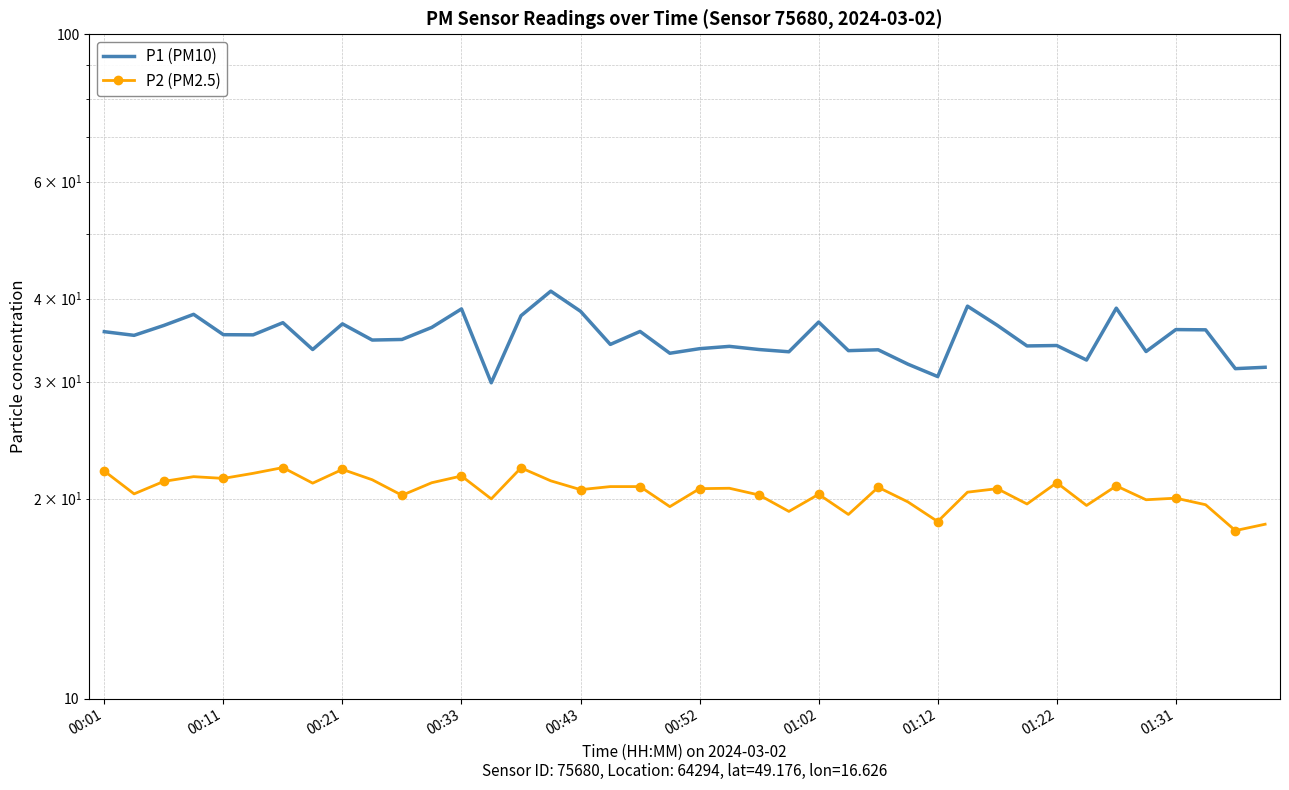

What is the maximum value shown in the chart?

41.0